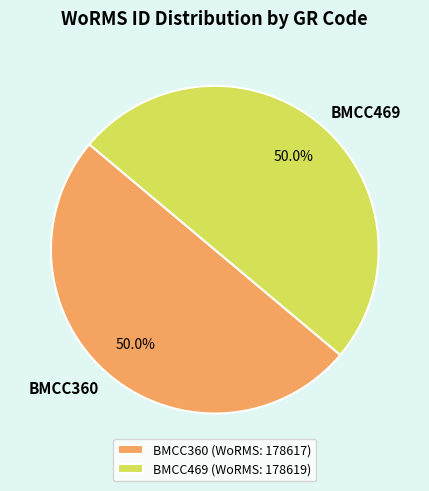

What is the ratio of the value at BMCC360 to the value at BMCC469?

1.0